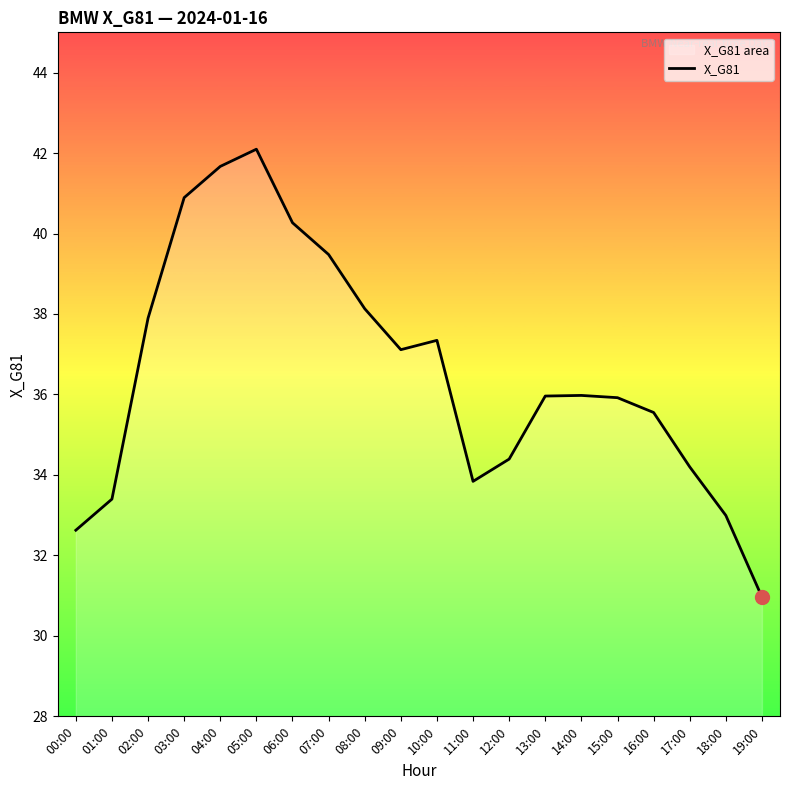

The chart shows a value of 25.9 at 09:00. True or false?

False